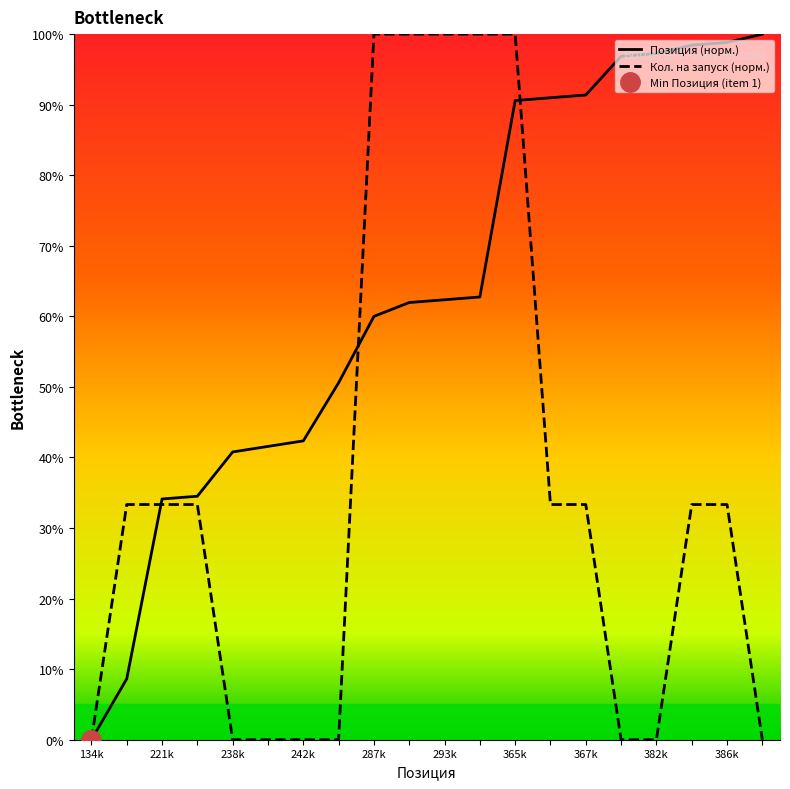

Which has a higher value, 15 or 7?

15